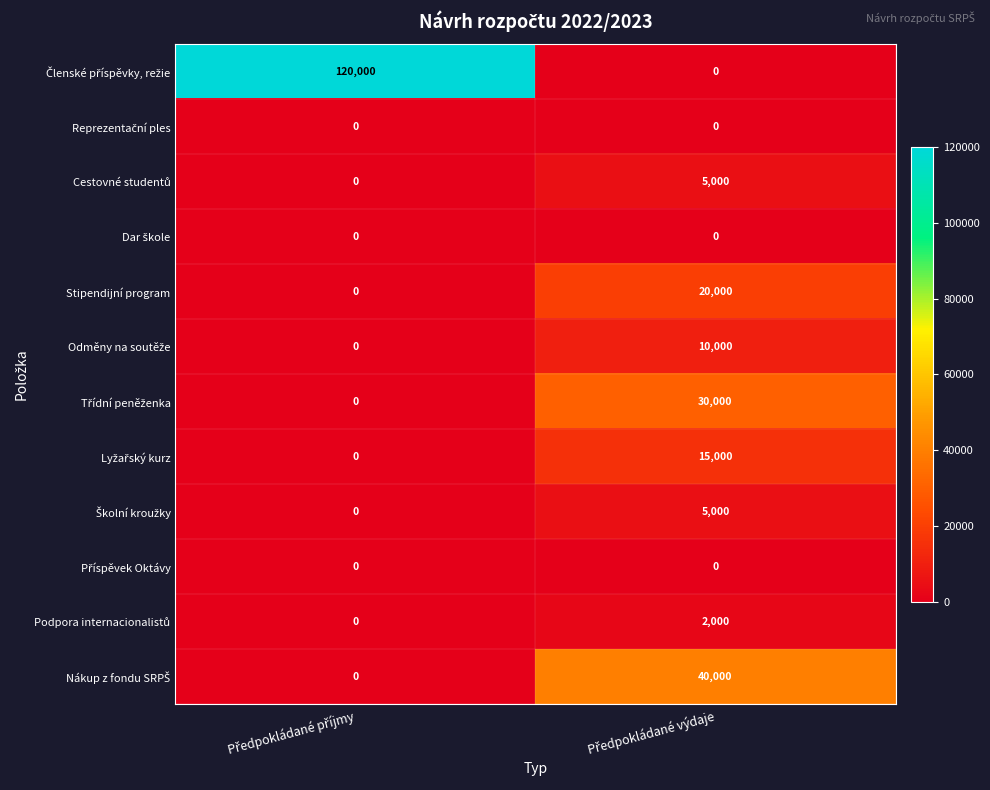

How many distinct data groups are displayed?

12